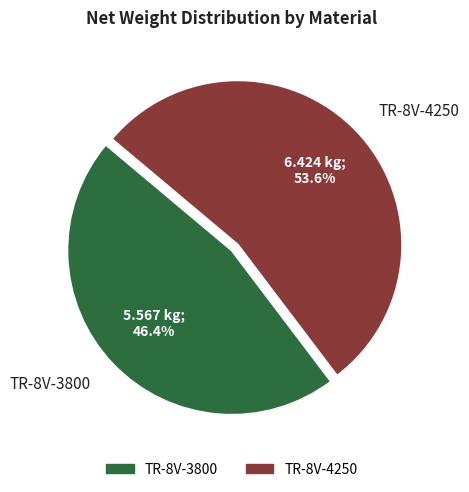

Is it true that TR-8V-4250 is 39% of the pie?

False